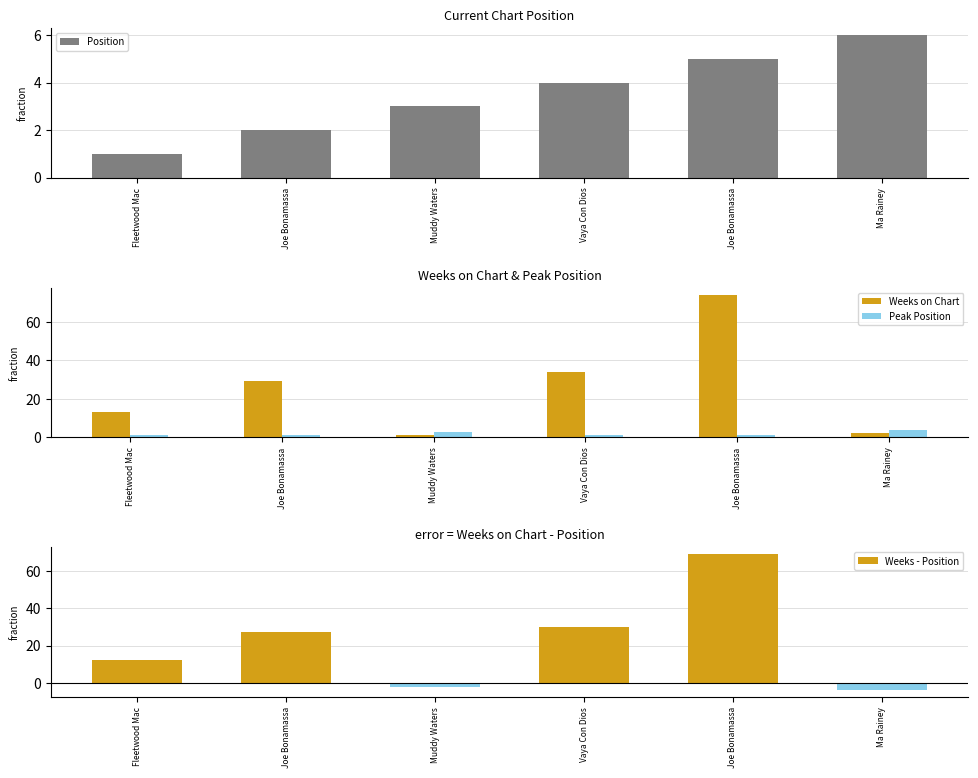

What is the value of the Weeks - Position bar at the 6th from the left?

-4